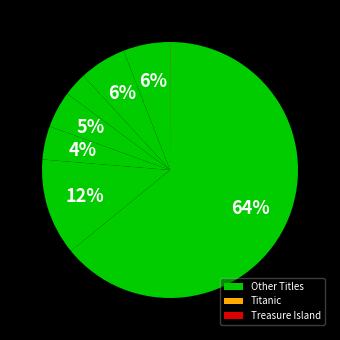

How many slices are in this pie chart?

9